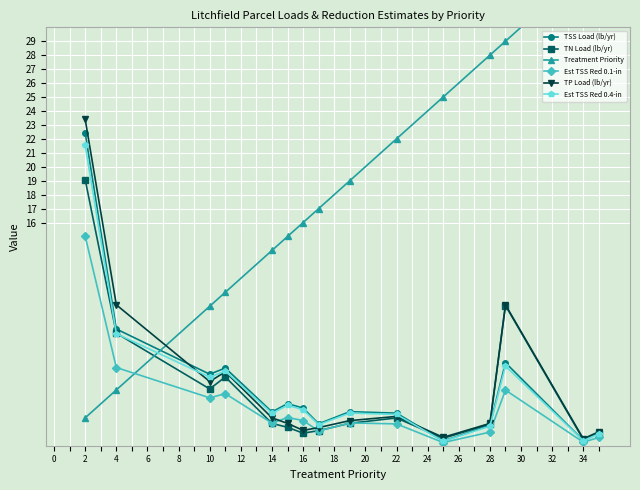

The TSS Load (lb/yr) series shows 12.0 at 4. True or false?

False